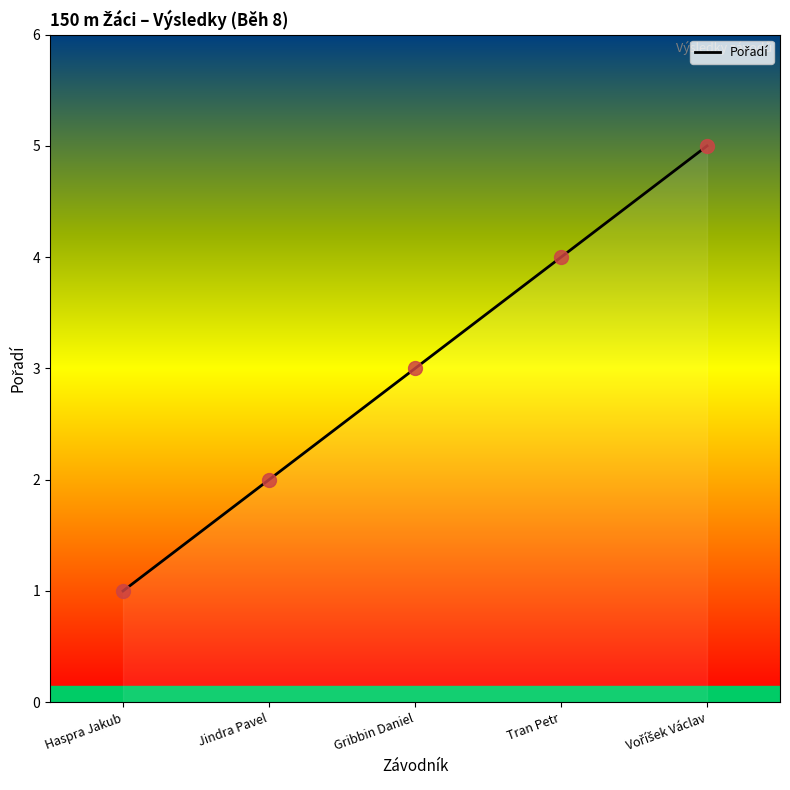

Approximately how many times larger is the value at Jindra Pavel compared to Tran Petr?

0.5